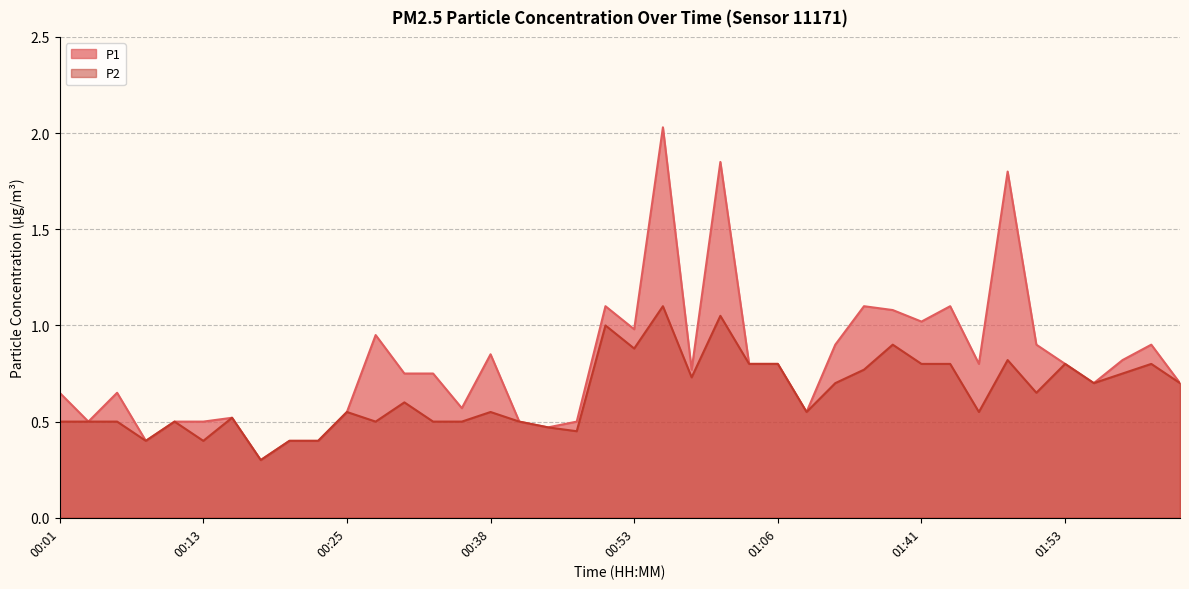

Between 00:43 and 01:36, which series saw the biggest shift?

P1